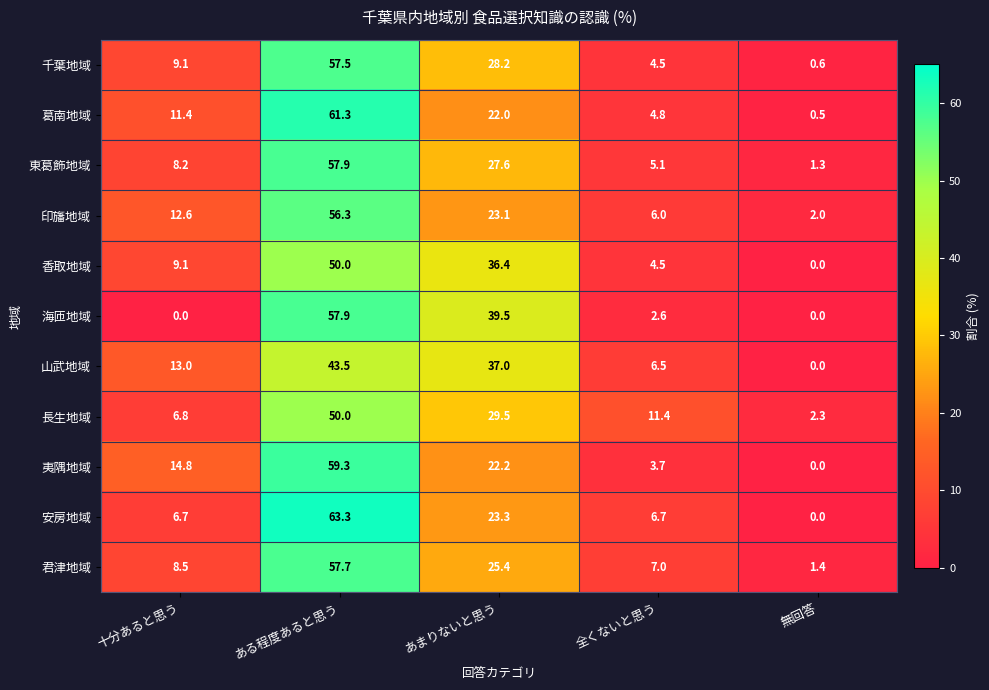

At which label does 長生地域 reach its peak?

ある程度あると思う